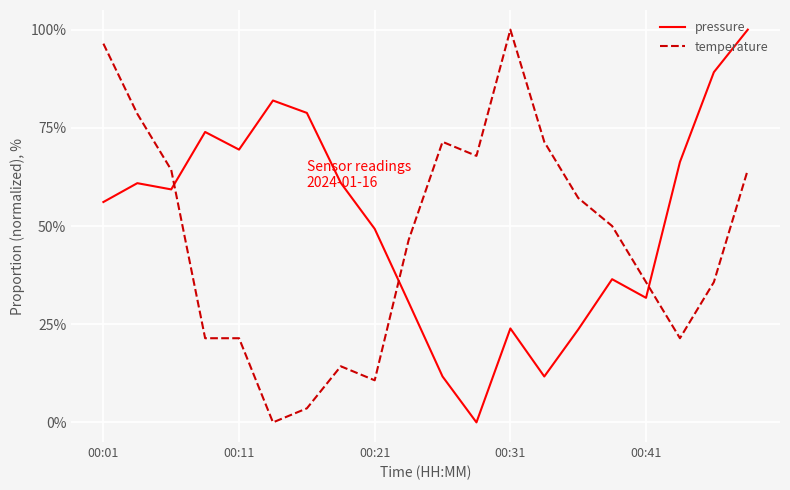

Does the chart have visible grid lines?

Yes